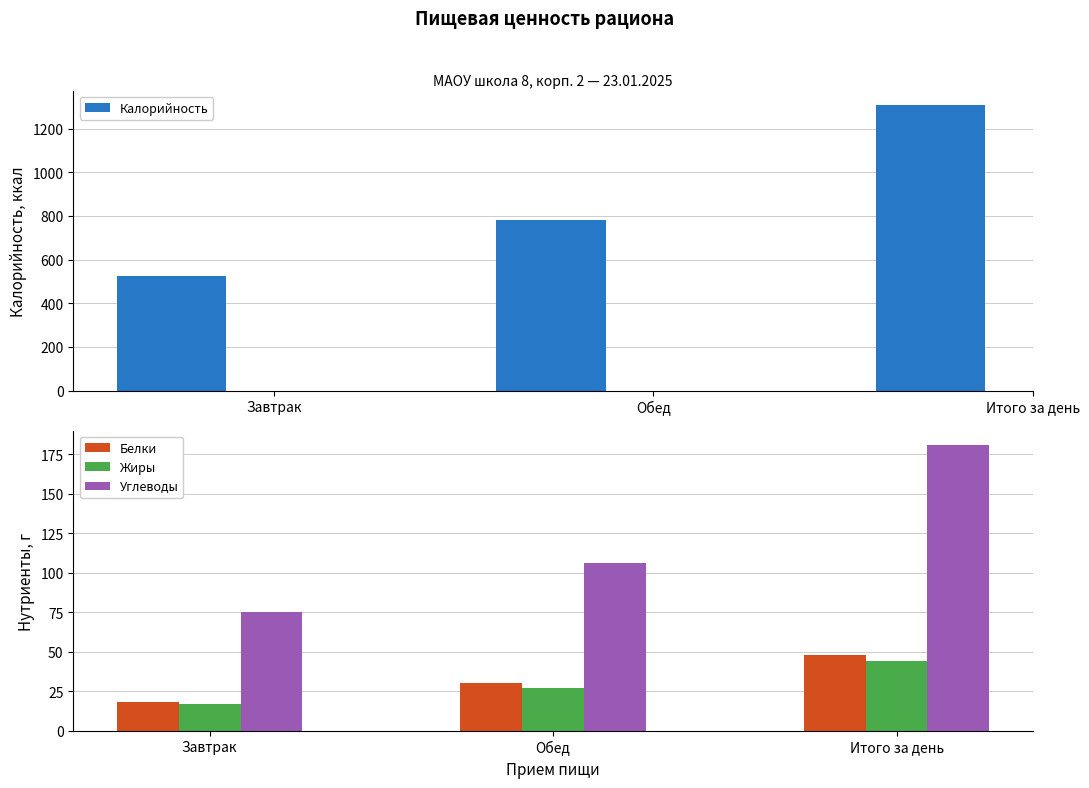

Does the chart contain any negative values?

No